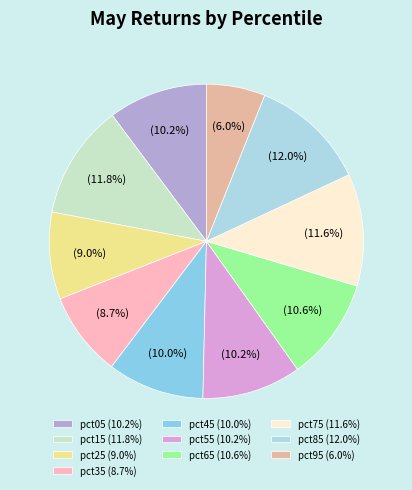

True or false: pct55 accounts for 1% of the total.

False